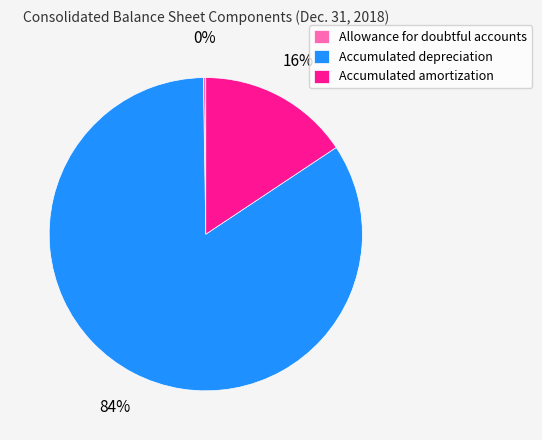

To the nearest percent, what is the average slice percentage?

33%